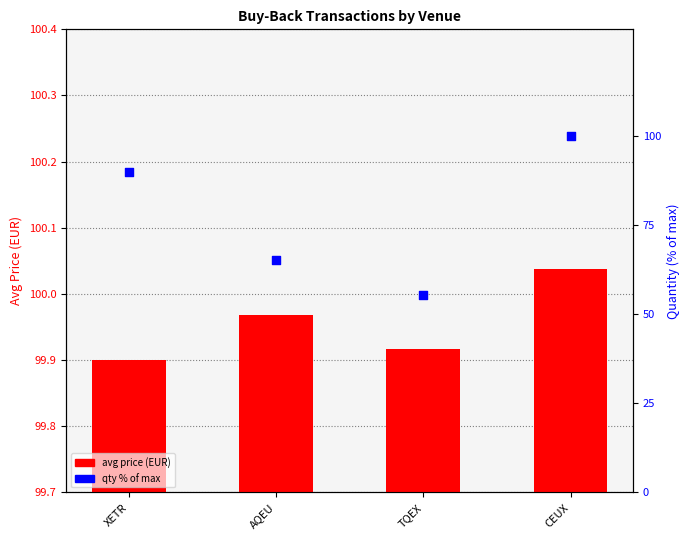

At how many categories does at least one series exceed 78?

4